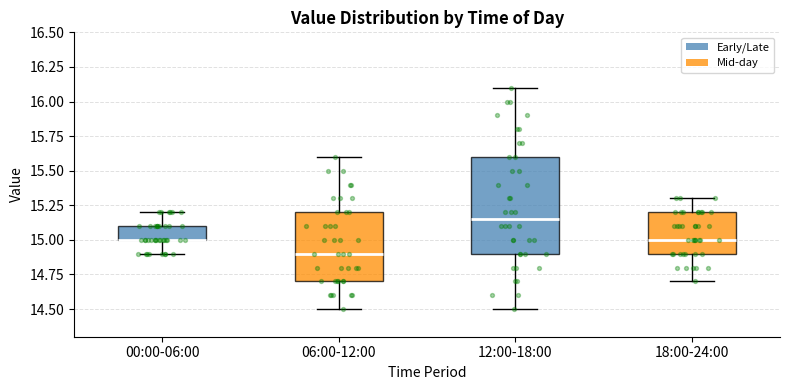

Reading left to right, read every box against the y-axis: the position of its median line, the range the box covers, and the ends of its whiskers. The values are not printed on the chart, so give them approximately, as read against the axis.

00:00-06:00: median 15.00 (drawn on the box's lower edge), box 15.00 to 15.10, whiskers 14.90 to 15.20
06:00-12:00: median 14.90, box 14.70 to 15.20, whiskers 14.50 to 15.60
12:00-18:00: median 15.15, box 14.90 to 15.60, whiskers 14.50 to 16.10
18:00-24:00: median 15.00, box 14.90 to 15.20, whiskers 14.70 to 15.30